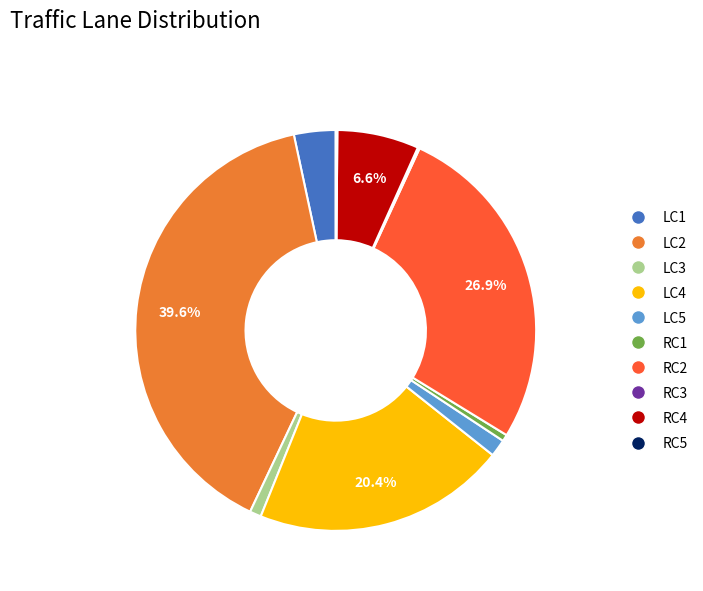

What is the largest slice in the pie chart?

LC2